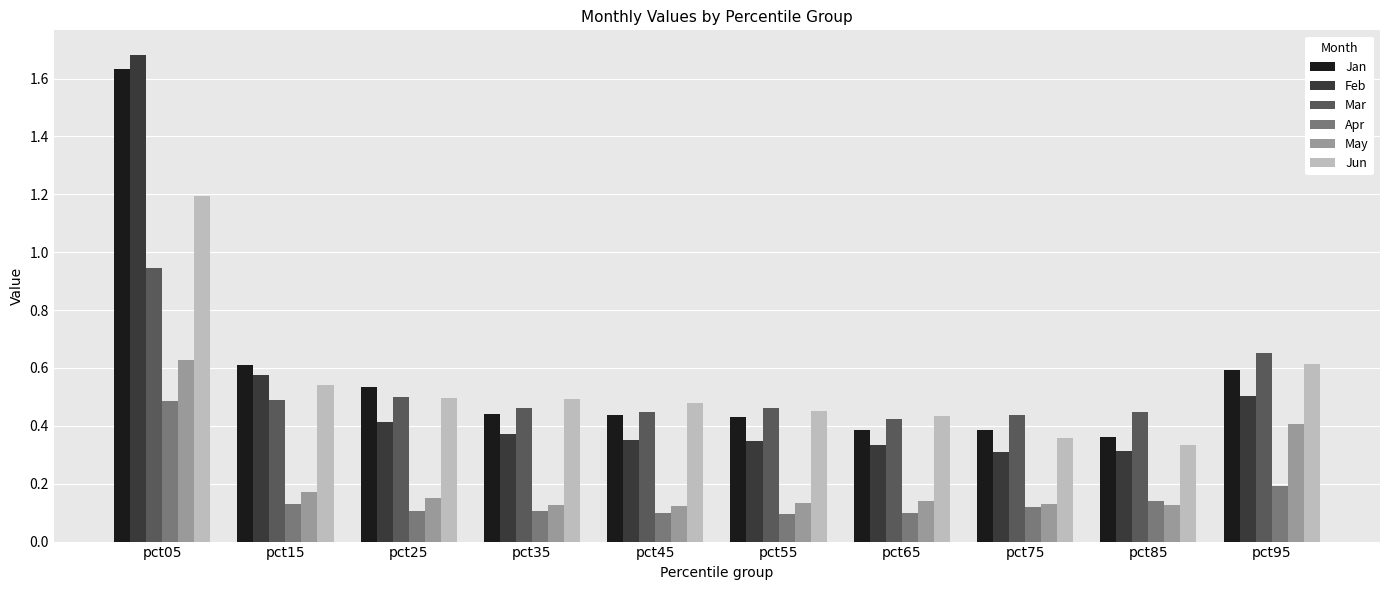

How many Jun values are between 0 and 1?

9